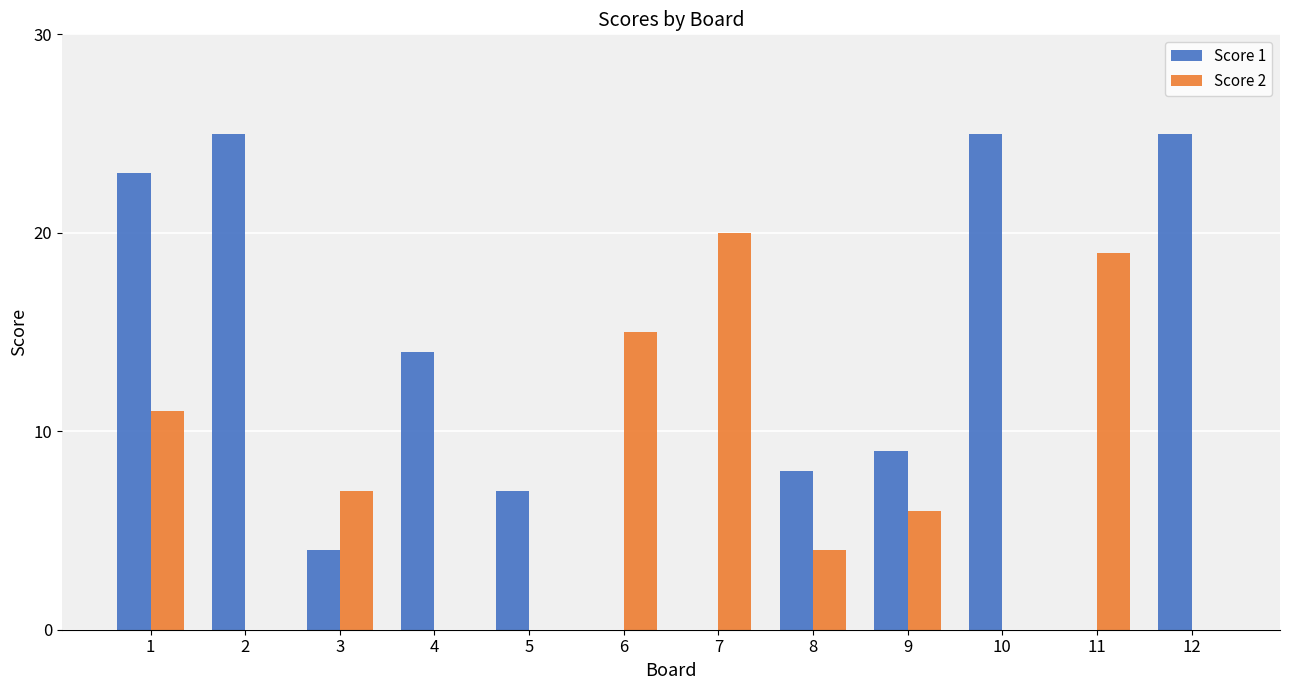

How many categories are shown in the chart?

12